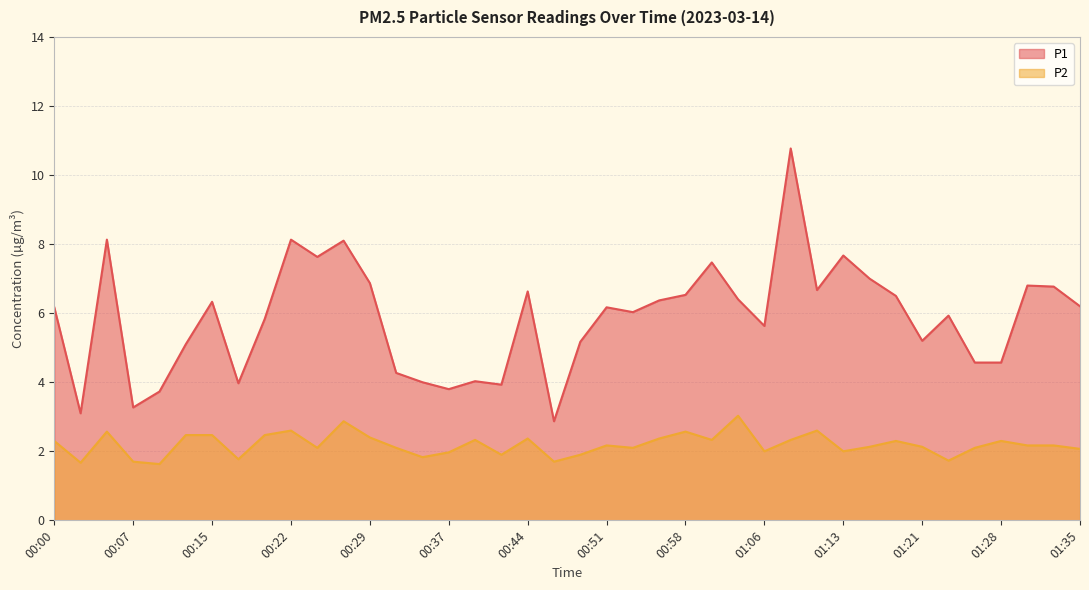

Reading left to right, transcribe all the data shown in this chart.

P1: 6.2	3.1	8.1	3.3	3.7	5.1	6.3	4.0	5.8	8.1	7.6	8.1	6.9	4.3	4.0	3.8	4.0	3.9	6.6	2.9	5.2	6.2	6.0	6.4	6.5	7.5	6.4	5.6	10.8	6.7	7.7	7.0	6.5	5.2	5.9	4.6	4.6	6.8	6.8	6.2
P2: 2.3	1.7	2.6	1.7	1.6	2.5	2.5	1.8	2.5	2.6	2.1	2.9	2.4	2.1	1.8	2.0	2.3	1.9	2.4	1.7	1.9	2.2	2.1	2.4	2.6	2.3	3.0	2.0	2.3	2.6	2.0	2.1	2.3	2.1	1.7	2.1	2.3	2.2	2.2	2.1